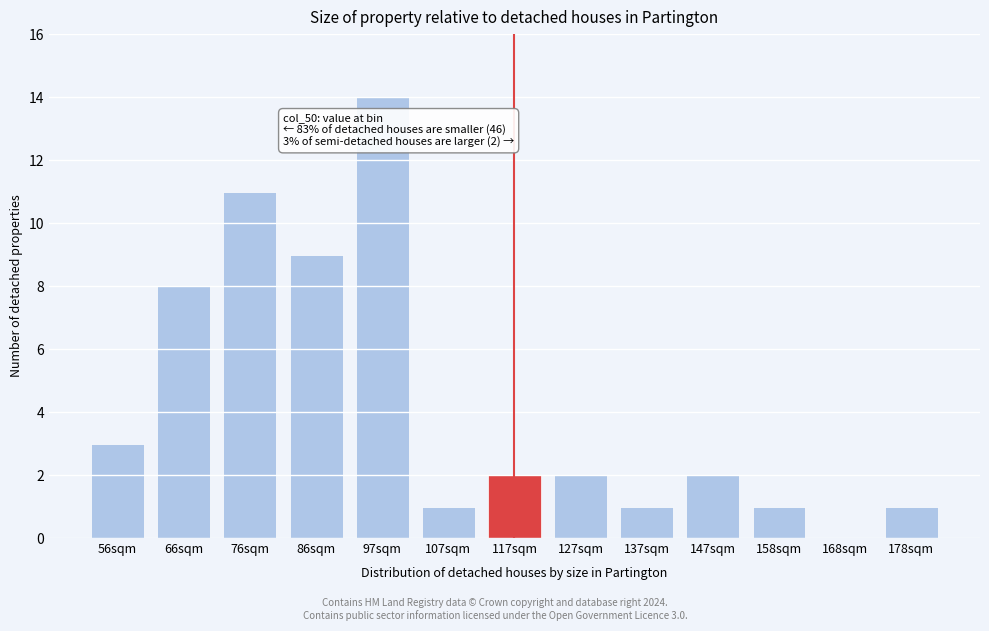

Reading left to right, list all the values displayed in this chart.

56sqm=3	66sqm=8	76sqm=11	86sqm=9	97sqm=14	107sqm=1	117sqm=2	127sqm=2	137sqm=1	147sqm=2	158sqm=1	168sqm=0	178sqm=1